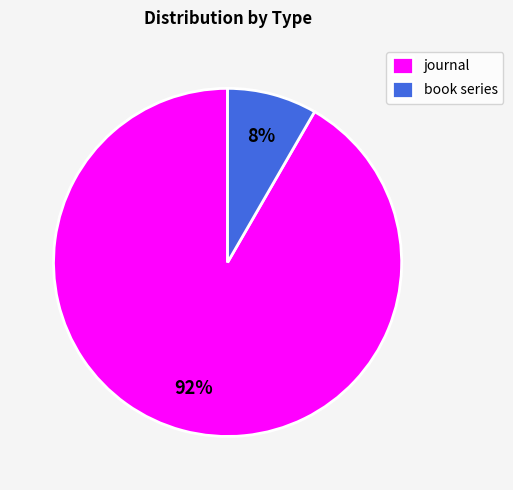

Is book series the majority of the pie?

No